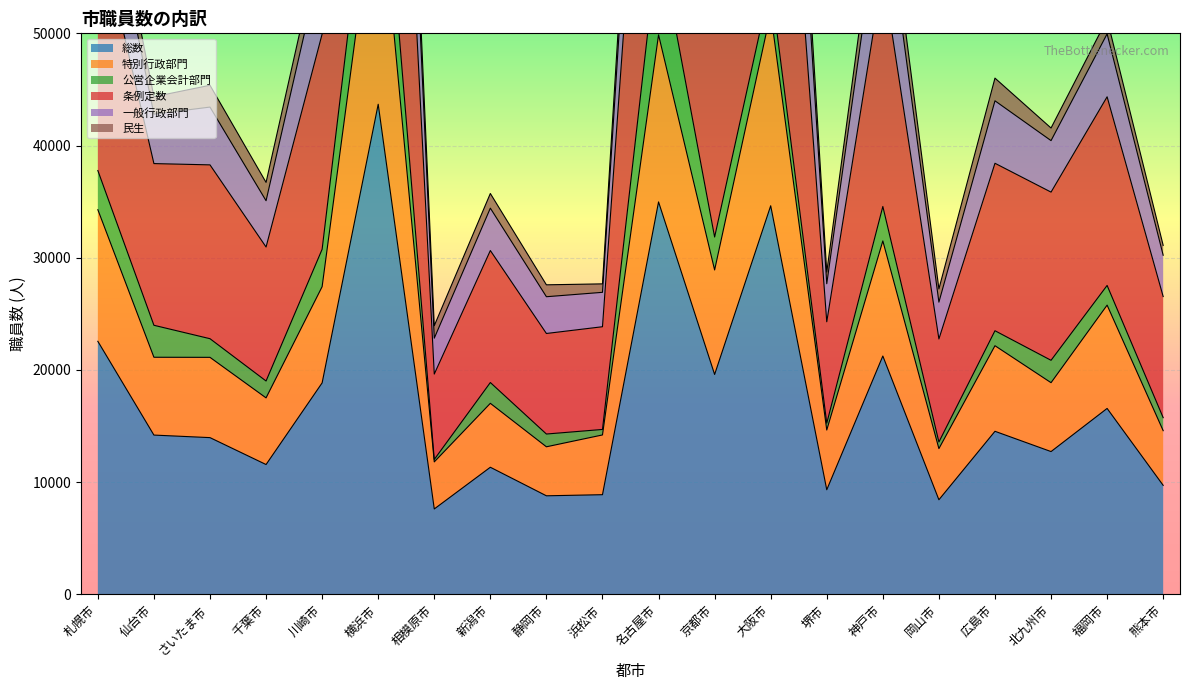

True or false: 総数 has a value of 34971 at 京都市.

False